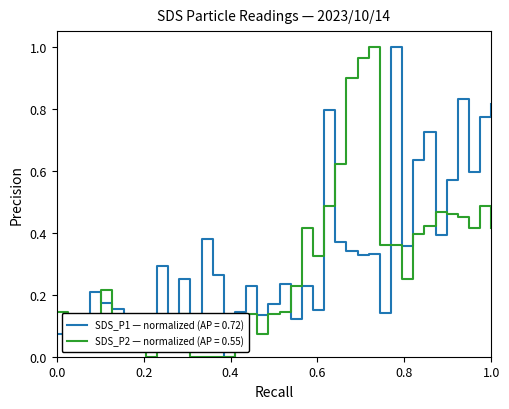

List the series in order of their overall mean, lowest first.

SDS_P2 — normalized (AP = 0.55), SDS_P1 — normalized (AP = 0.72)